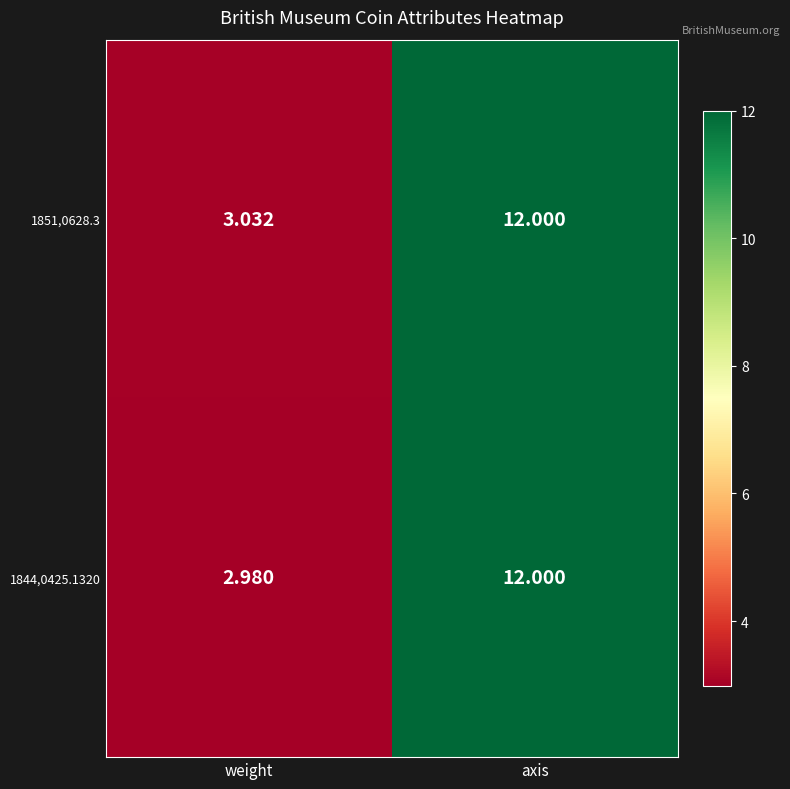

At which label is 1851,0628.3 closest to 7?

weight